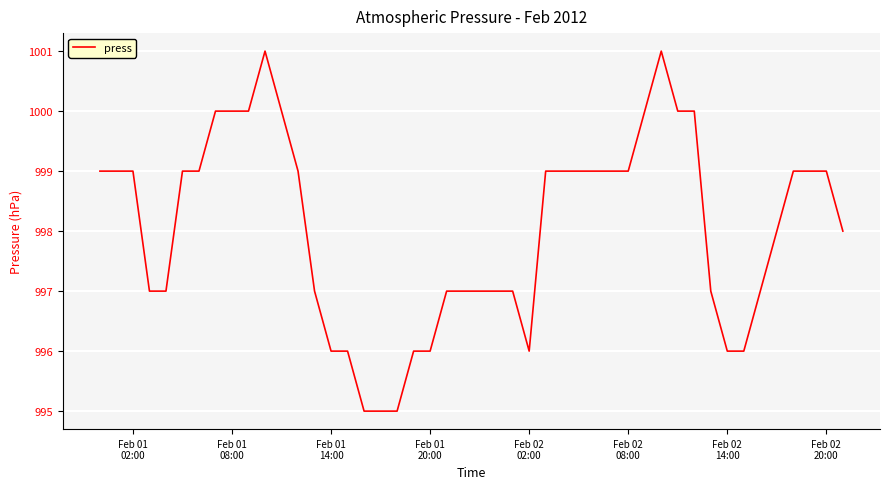

What is the greatest value displayed?

1001